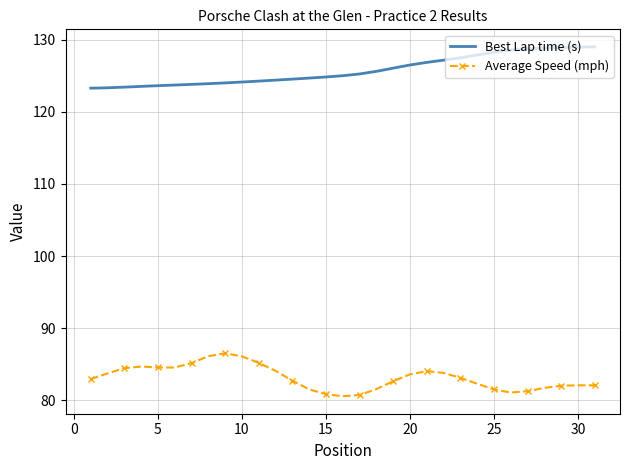

Rank the series by their average value, from highest to lowest.

Best Lap time (s), Average Speed (mph)